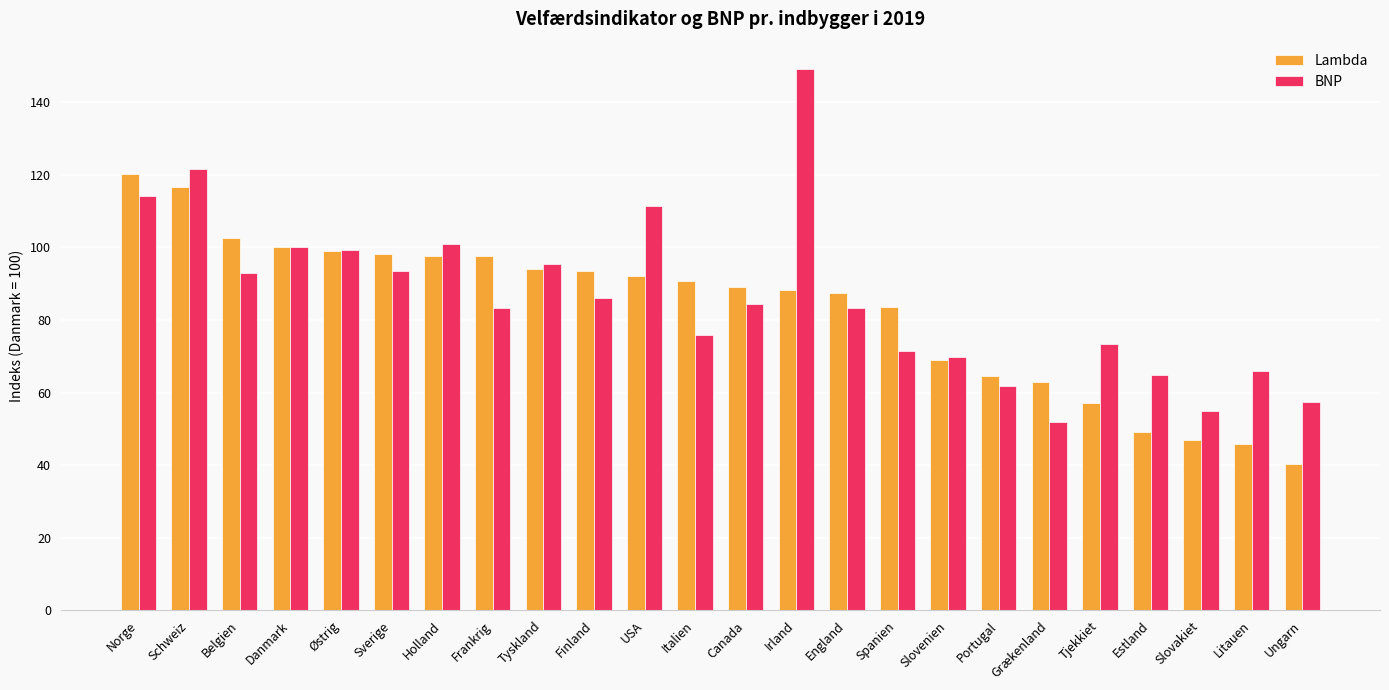

List the series in order of their peak value, lowest first.

Lambda, BNP